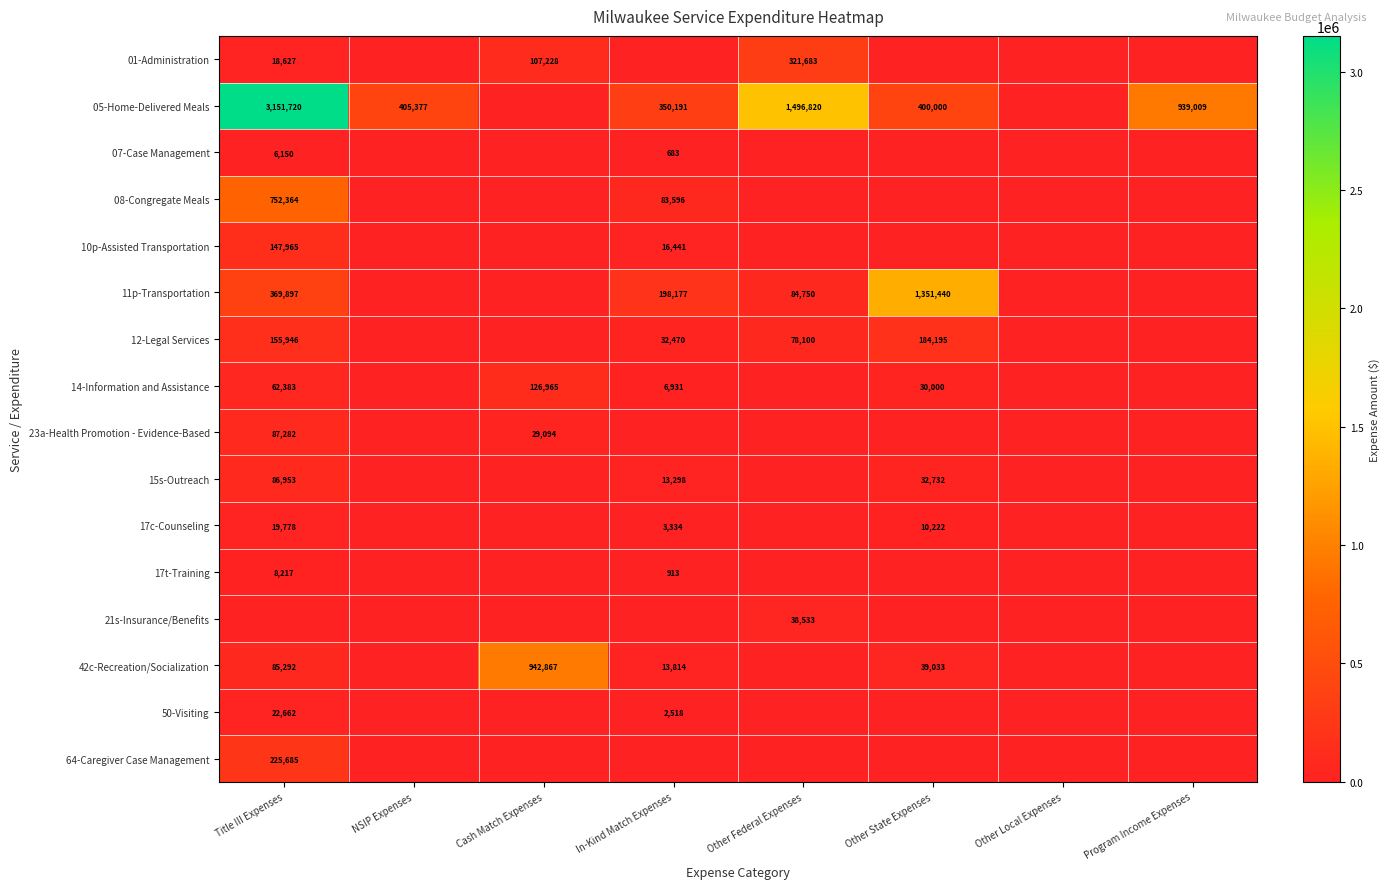

The 01-Administration series shows 107228 at Cash Match Expenses. True or false?

True